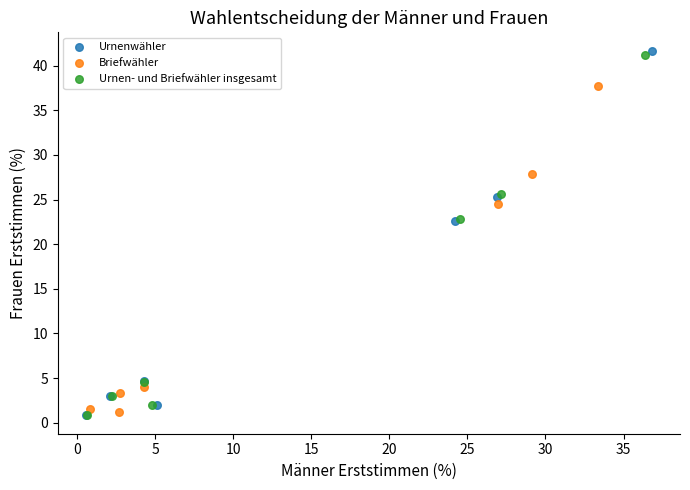

Which series has the largest Y range (max minus min)?

Urnenwähler